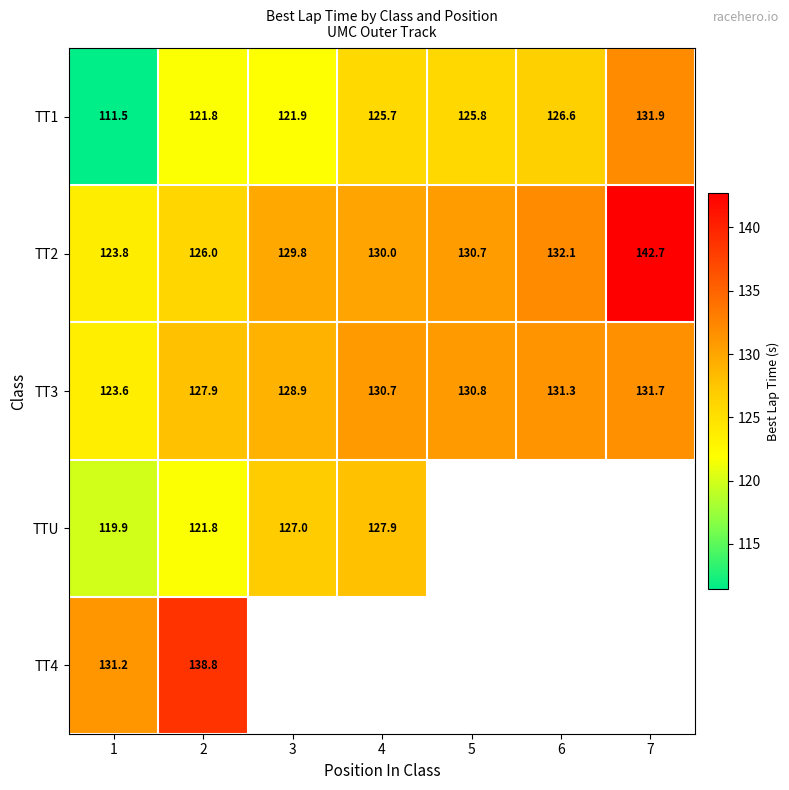

The value of TT3 at 7 is 187.2. True or false?

False